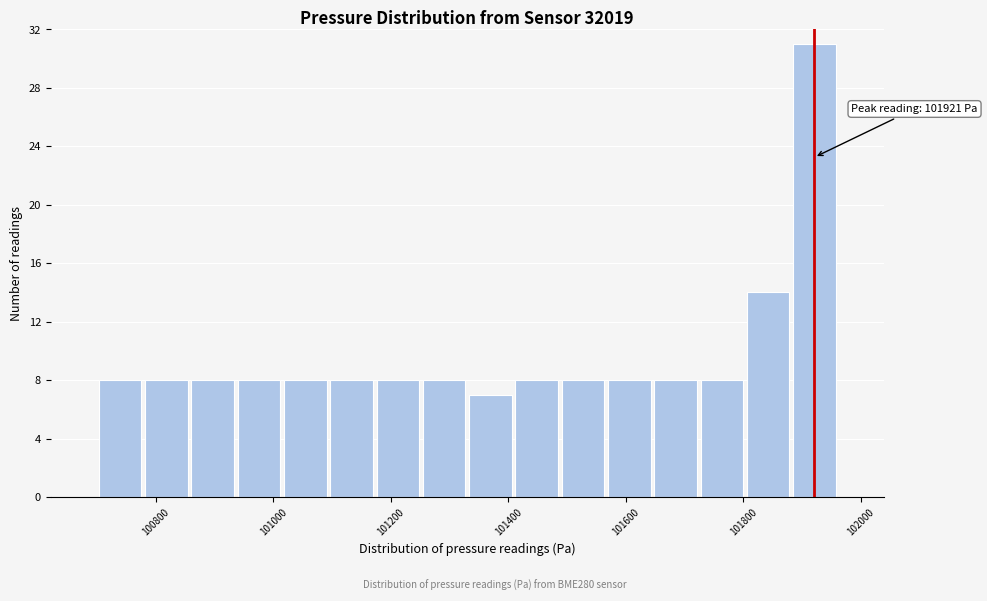

Around what value on the x-axis is the tallest bar? Give the approximate position of its centre, as read against the axis.

101920